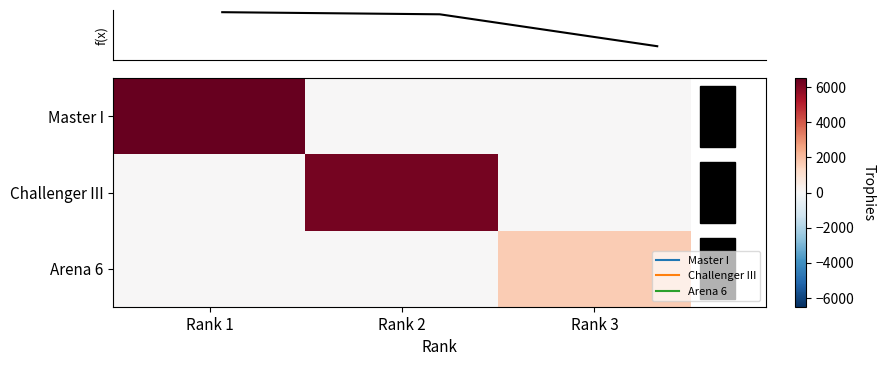

How many categories are shown in the chart?

3